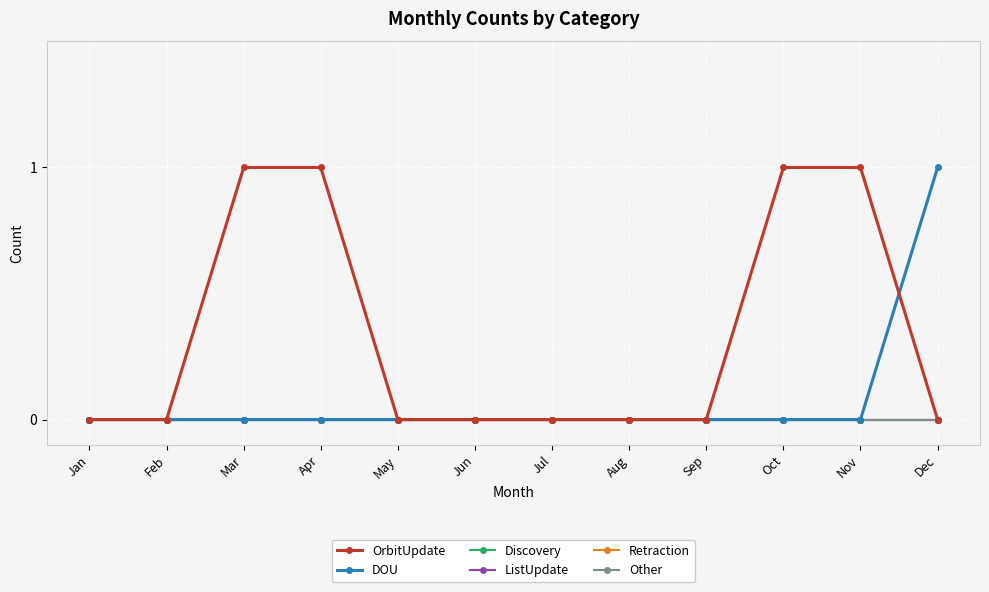

Which category has the highest value across all series?

Mar